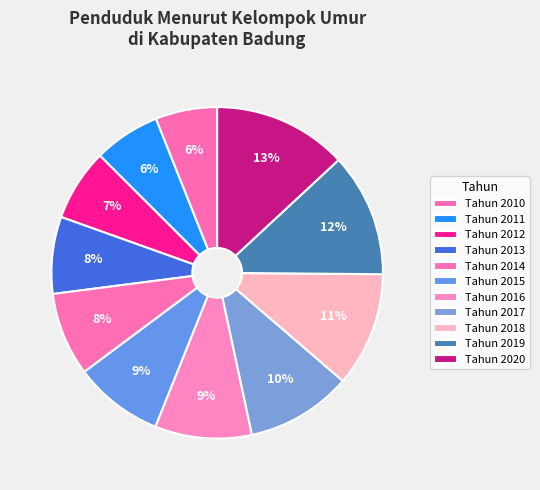

Count the number of slices in the pie.

11